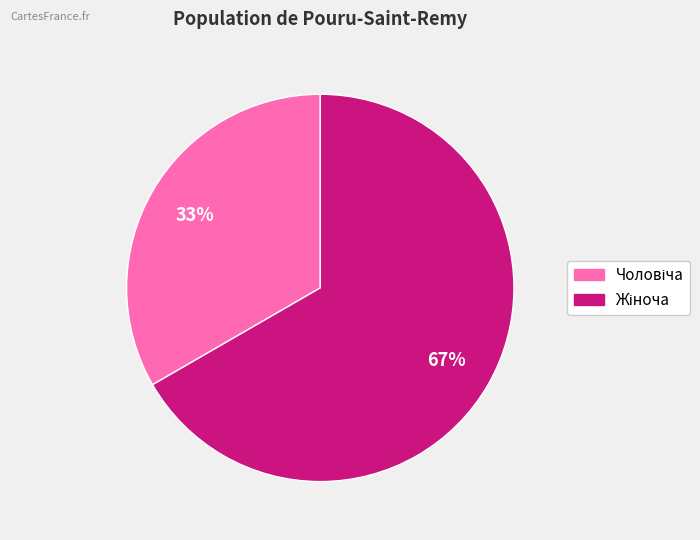

How many segments does this pie chart have?

2